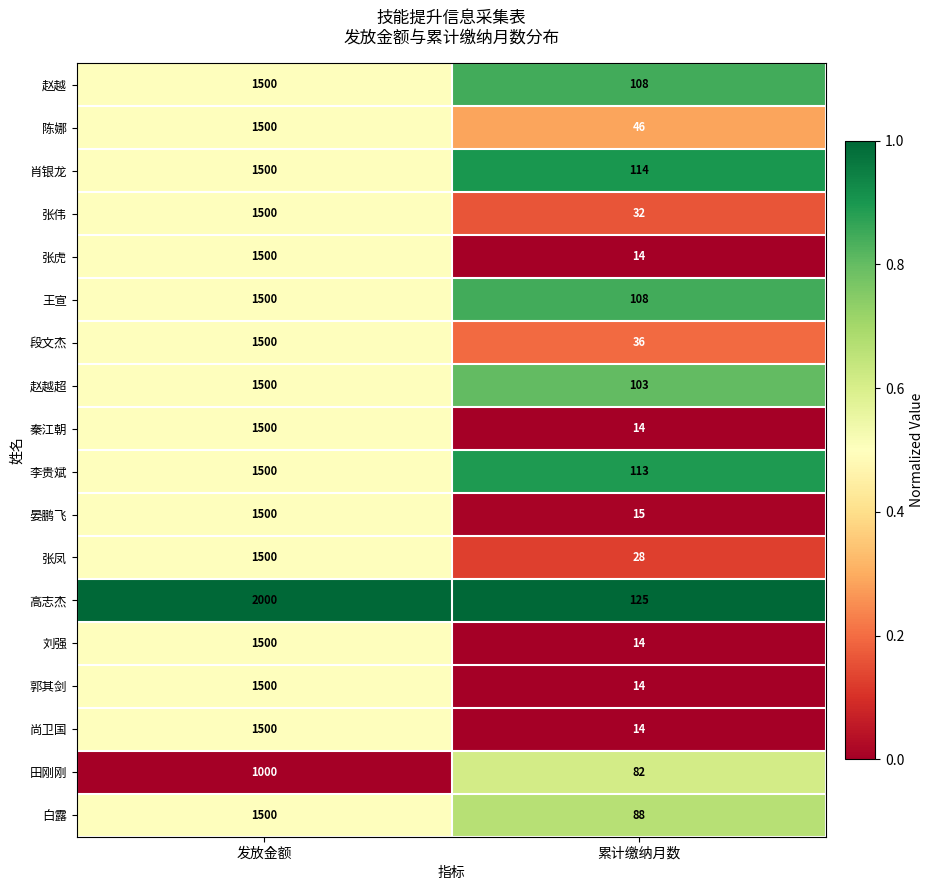

What is the average value of the 赵越 series?

804